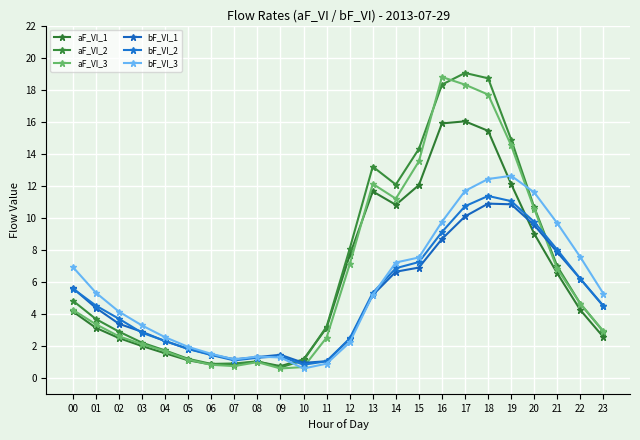

How many distinct data groups are displayed?

6